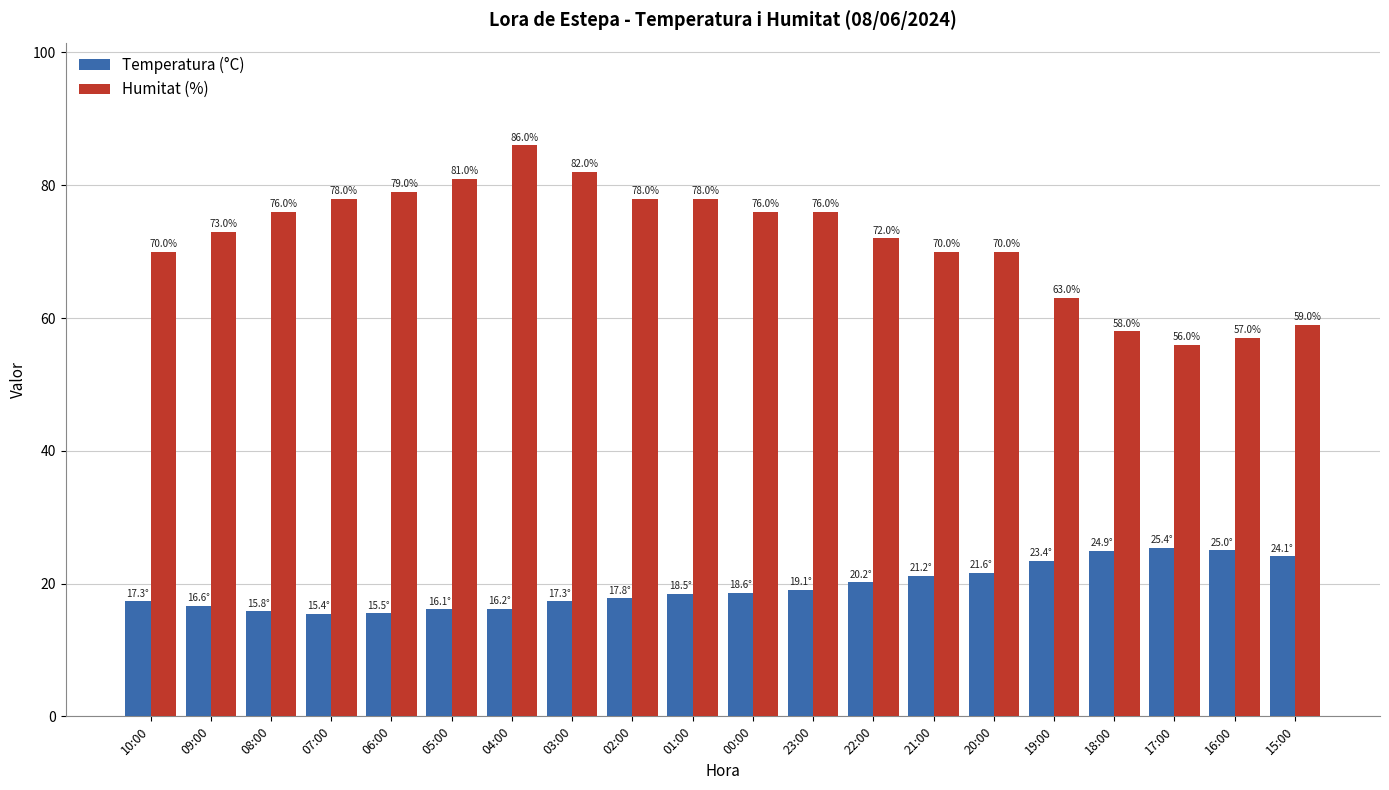

What is the lowest value of the Temperatura (°C) series?

15.4